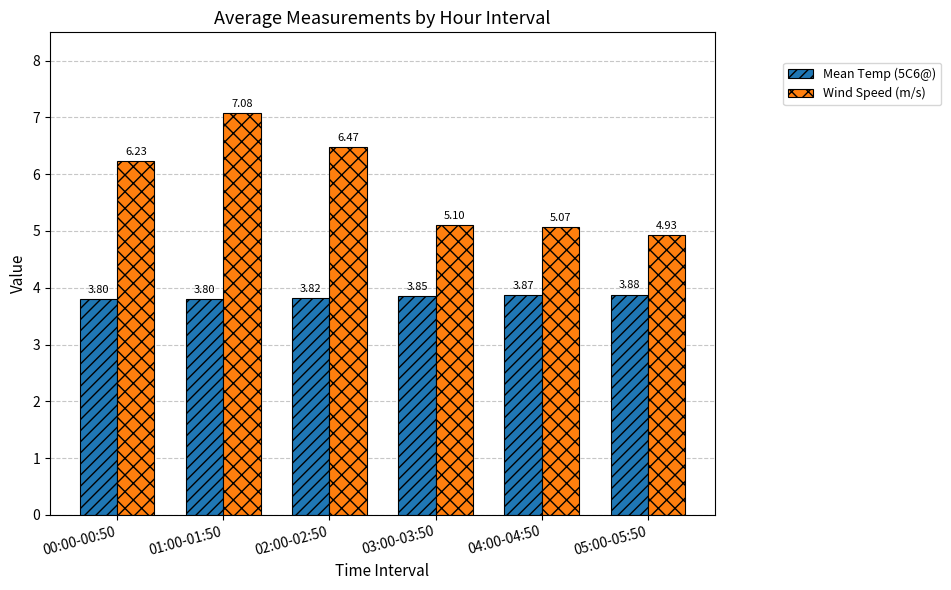

What is the sum of the Wind Speed (m/s) values at 02:00-02:50 and 03:00-03:50?

11.6